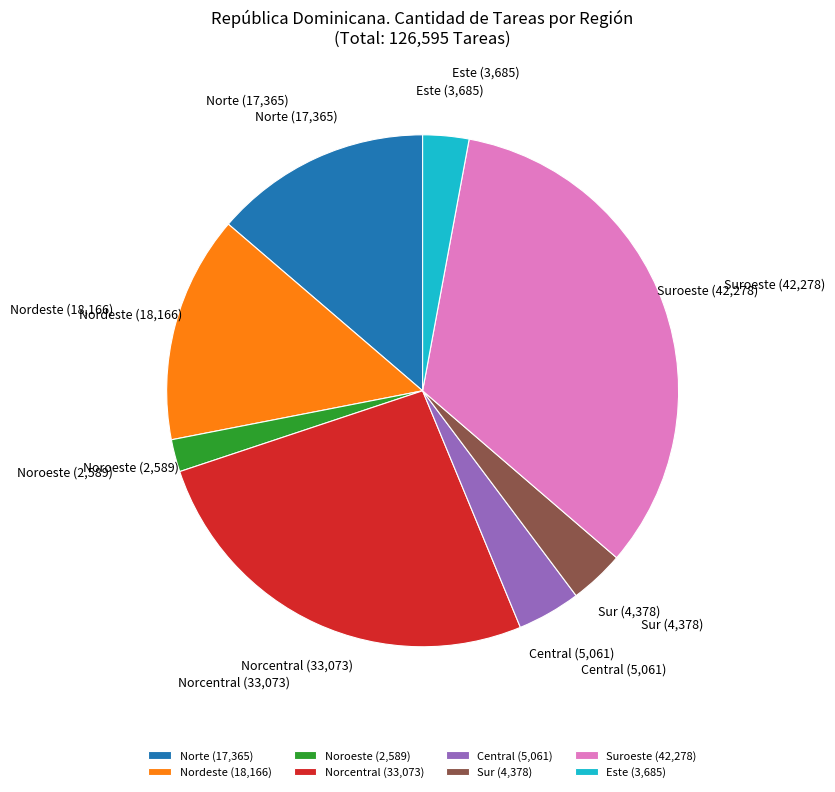

True or false: Suroeste accounts for 33% of the total.

True